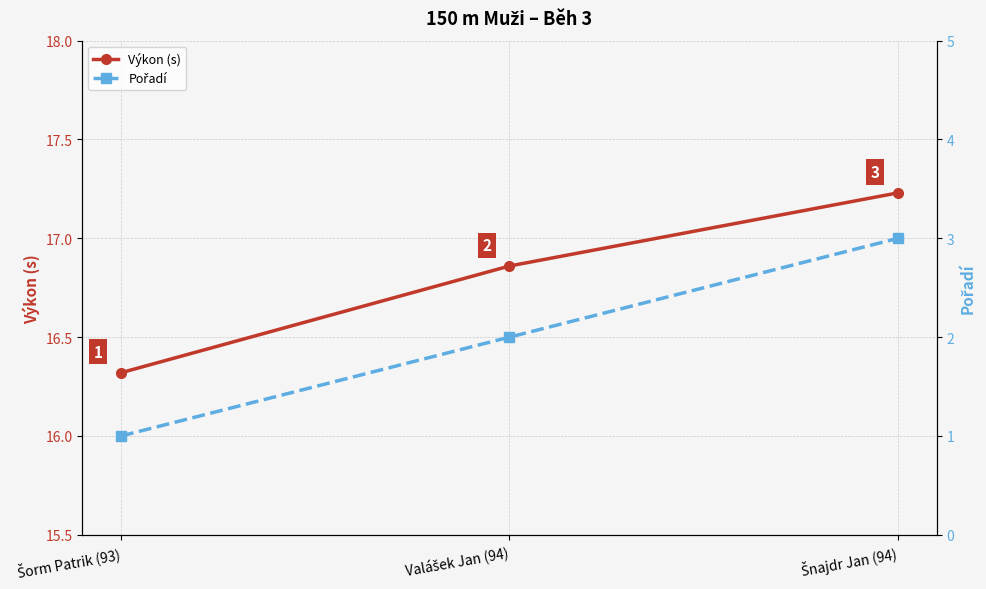

Rank the categories by Pořadí value from lowest to highest.

Šorm Patrik (93), Valášek Jan (94), Šnajdr Jan (94)